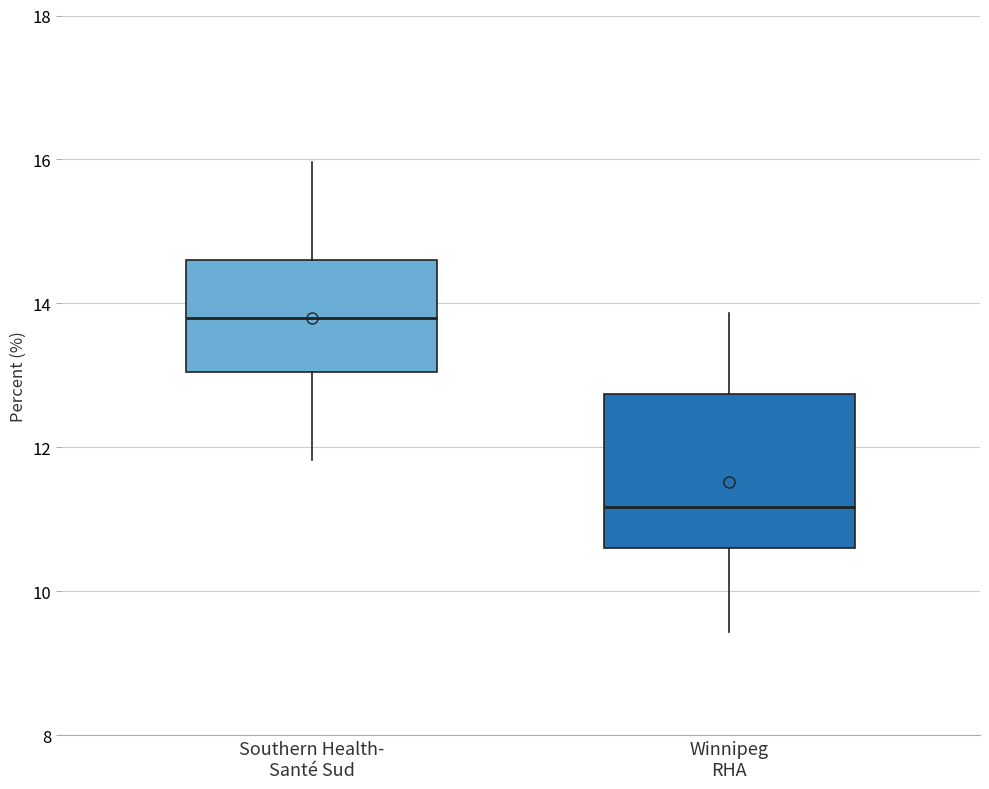

Comparing the boxes themselves (not the whiskers), which one is the tallest?

Winnipeg RHA